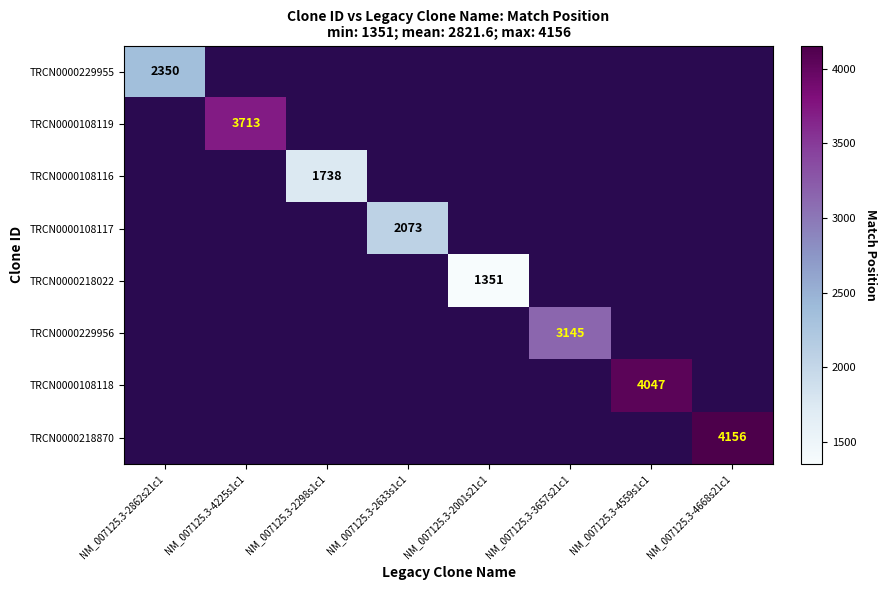

True or false: TRCN0000229955 has a value of 2350 at NM_007125.3-2862s21c1.

True